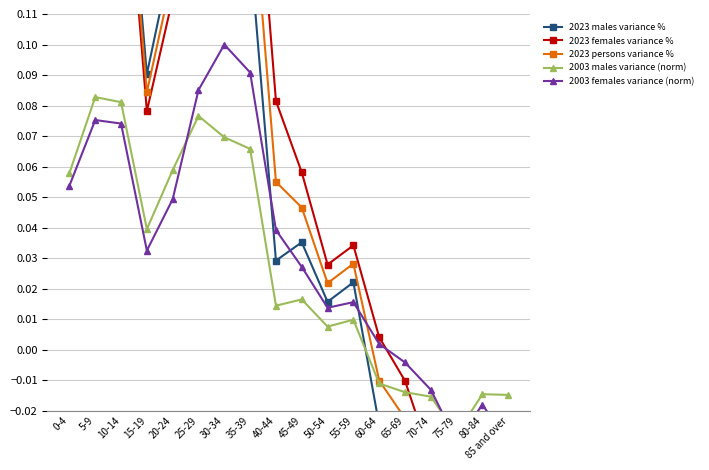

Which series changed the most between 25-29 and 40-44?

2023 males variance %